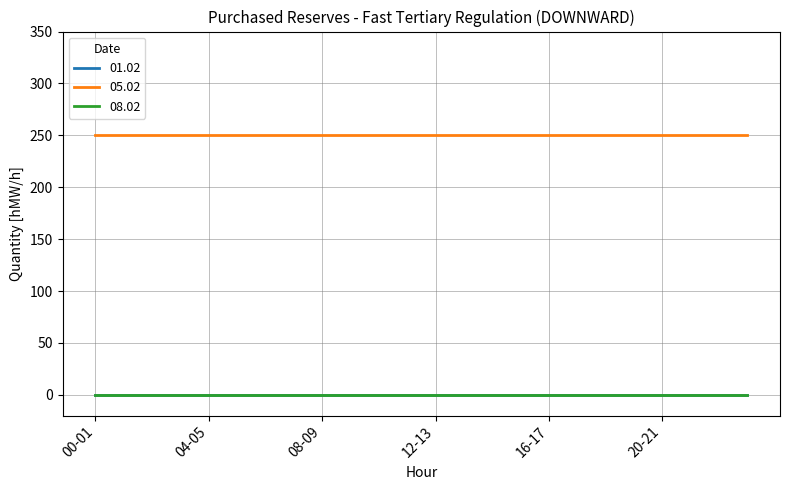

Where is 01.02 nearest to the value 0?

00-01